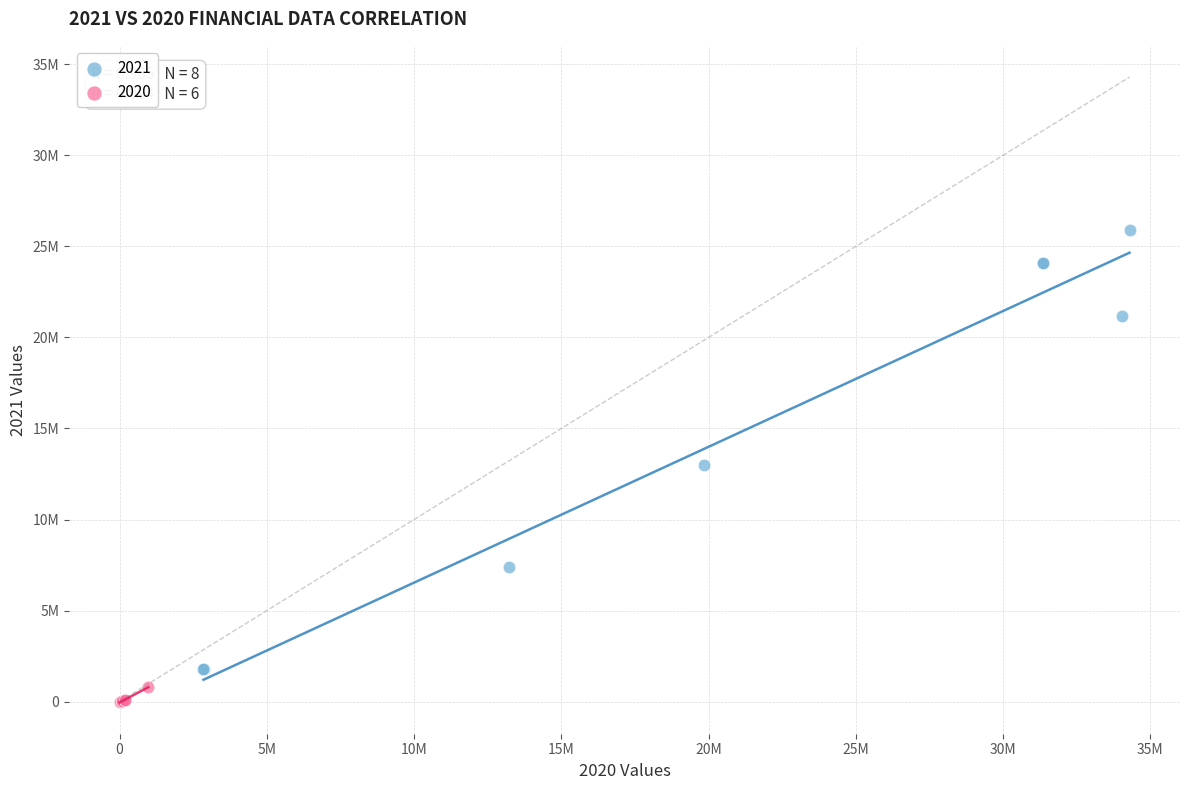

What are all the series names shown in the legend?

2021, 2020